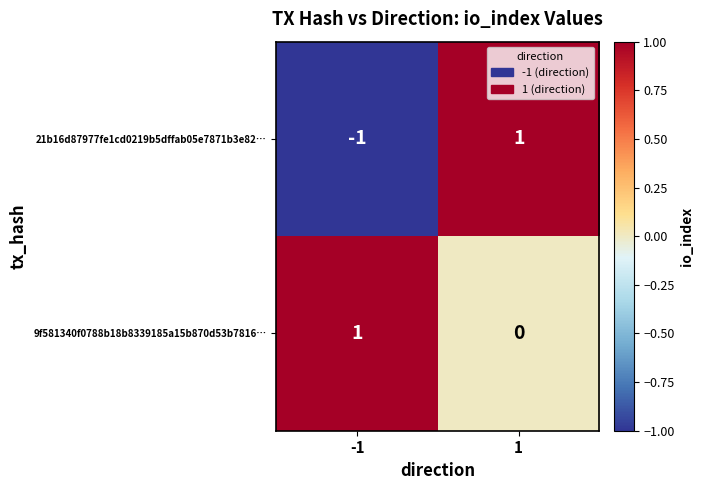

How many data points does each series have?

2